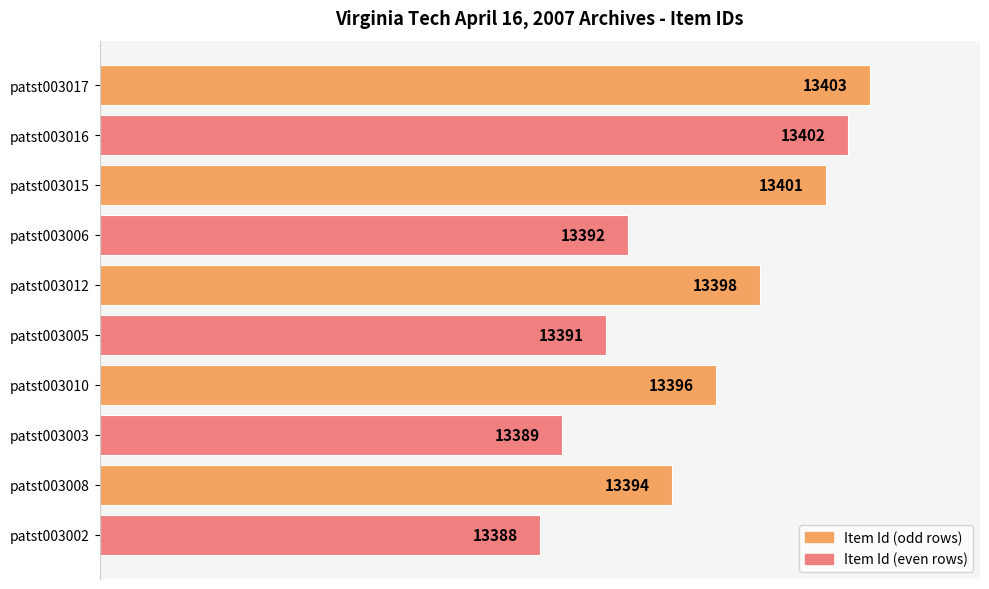

Is it true that the value at patst003016 is 5397?

False